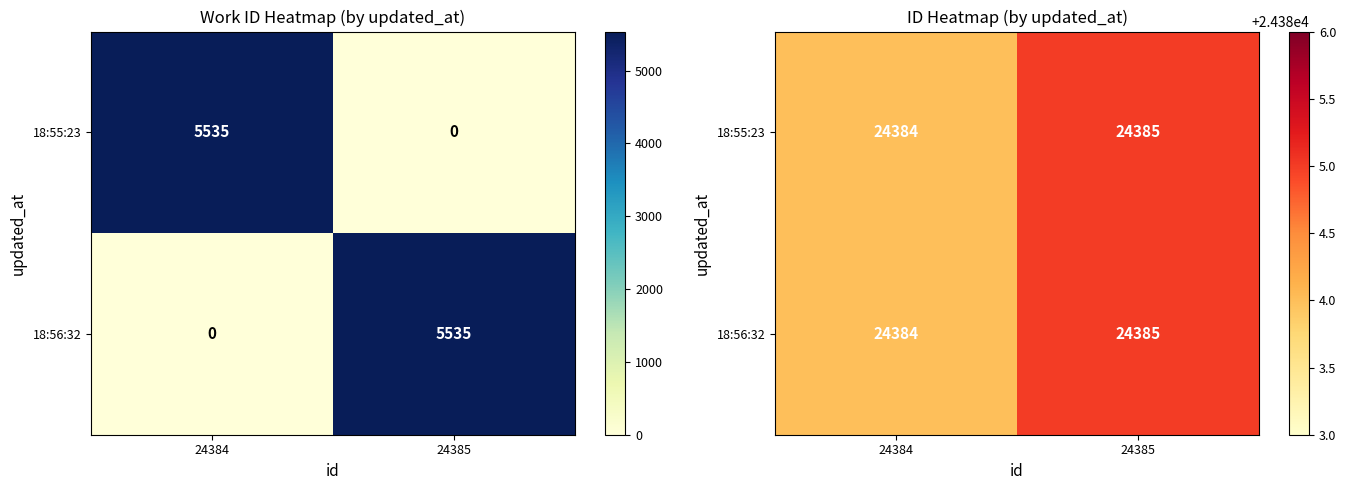

What is the sum of all 18:55:23 values?

48769